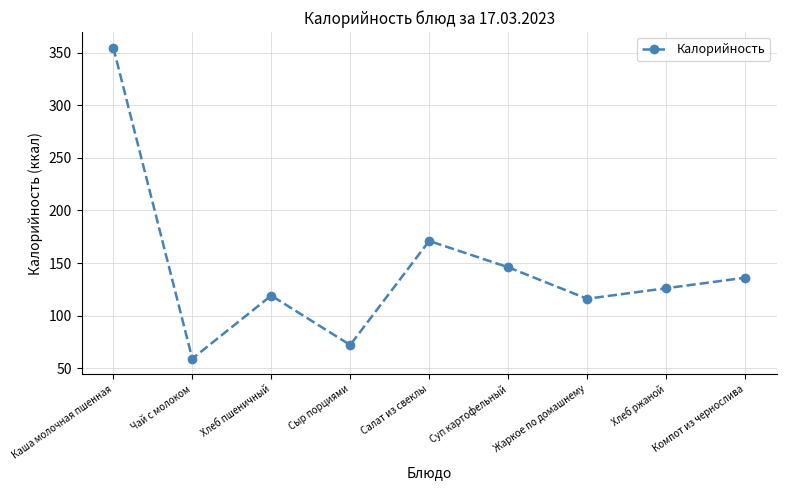

Rank the categories by value from highest to lowest.

Каша молочная пшенная, Салат из свеклы, Суп картофельный, Компот из чернослива, Хлеб ржаной, Хлеб пшеничный, Жаркое по домашнему, Сыр порциями, Чай с молоком